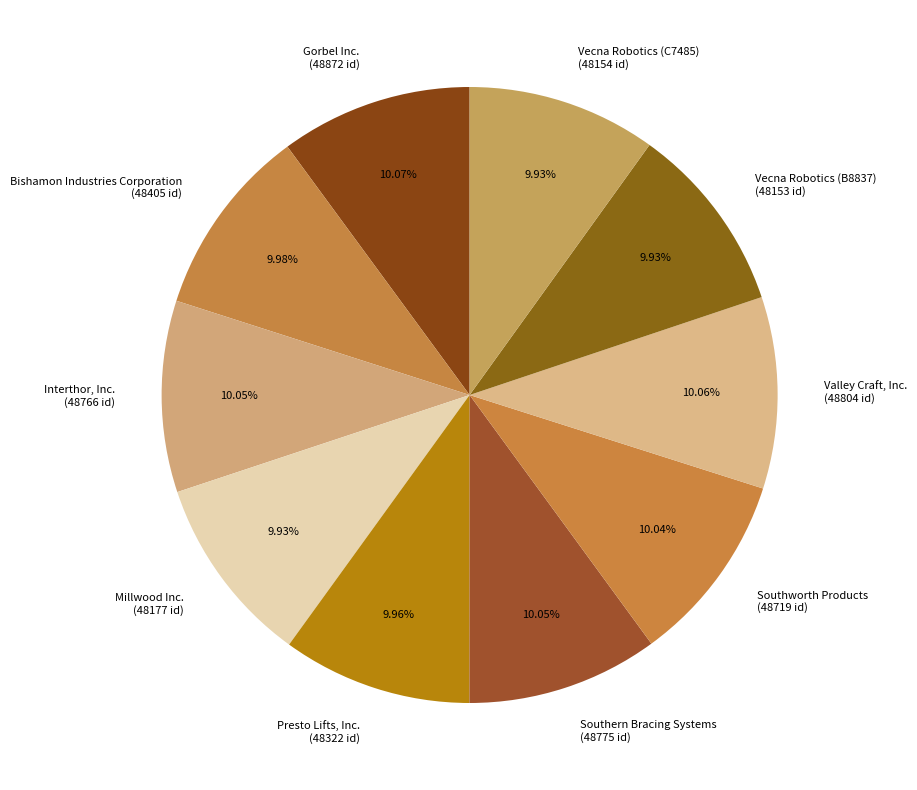

To the nearest percent, what portion does Bishamon Industries Corporation represent?

10%